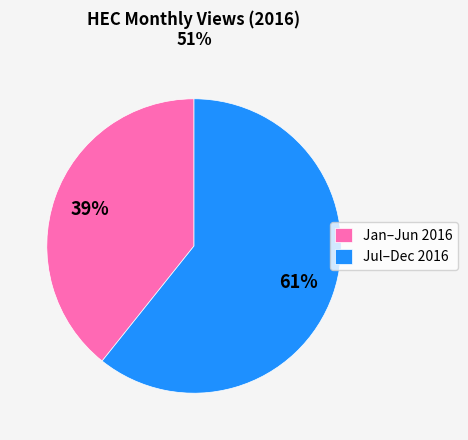

To the nearest percent, what is the average slice percentage?

50%